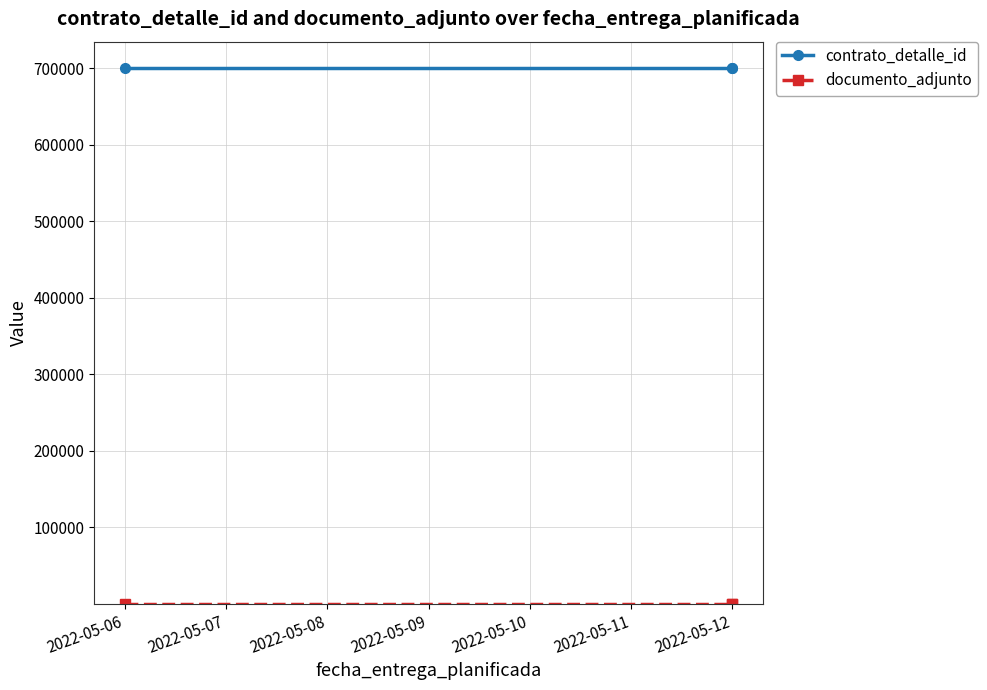

What are all the series names shown in the legend?

contrato_detalle_id, documento_adjunto